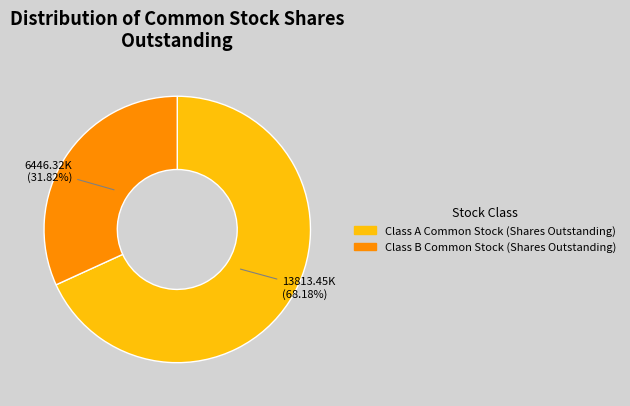

Is the sum of Class B Common Stock (Shares Outstanding) and Class A Common Stock (Shares Outstanding) greater than half?

Yes